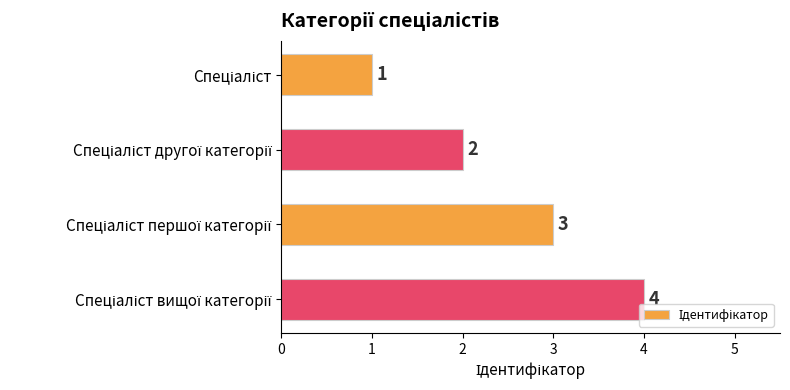

How many bars are there in total?

4